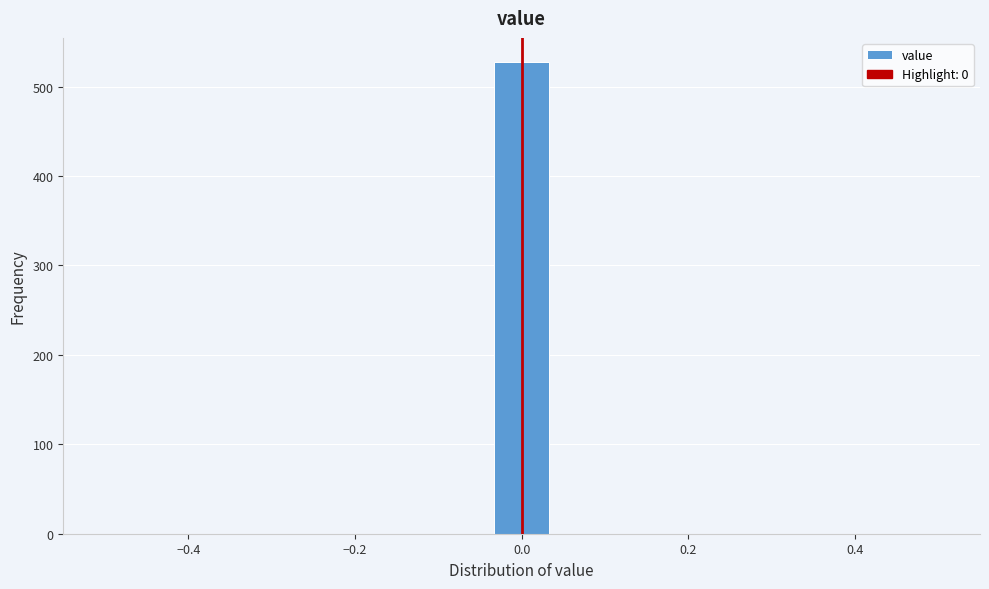

Around what value on the x-axis is the tallest bar? Give the approximate position of its centre, as read against the axis.

0.00